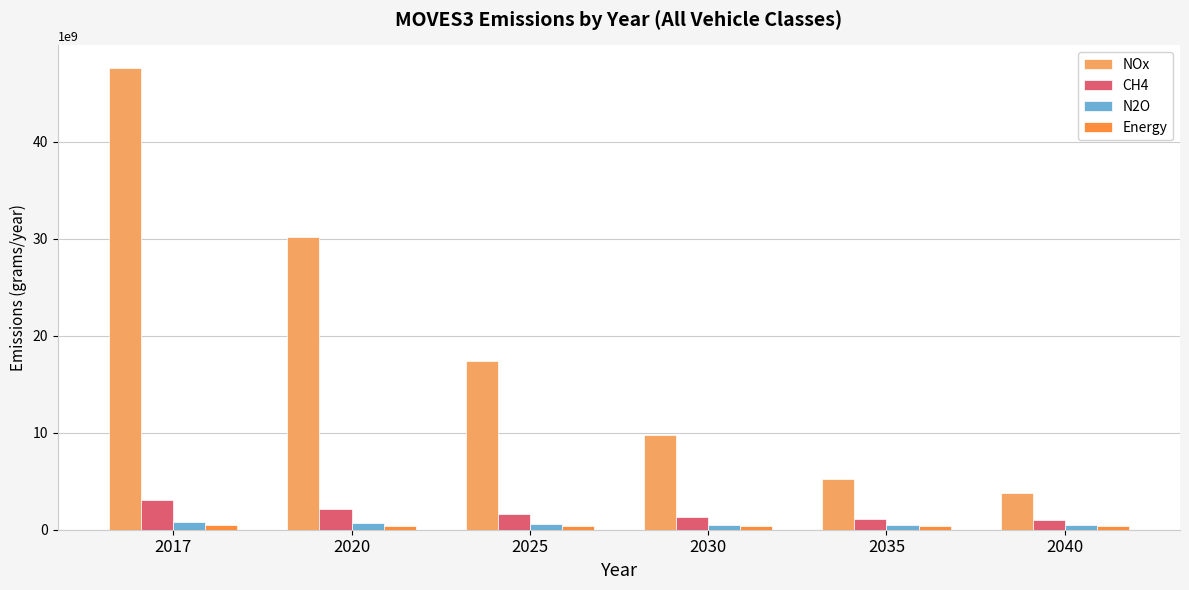

What is the value of the CH4 bar at the 2nd from the left?

2142834184.4